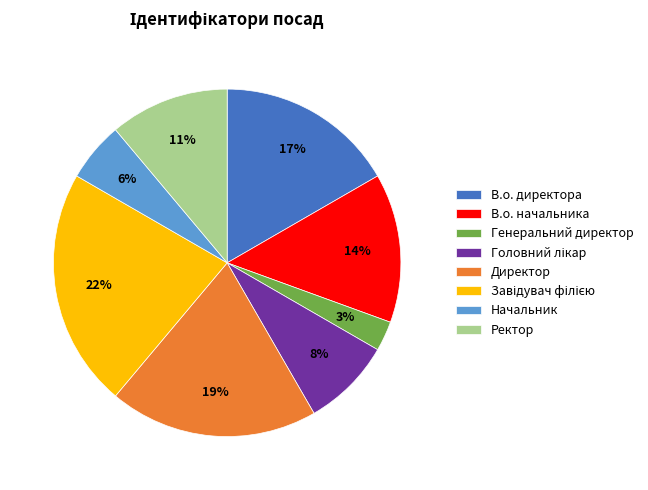

Is В.о. директора the majority of the pie?

No